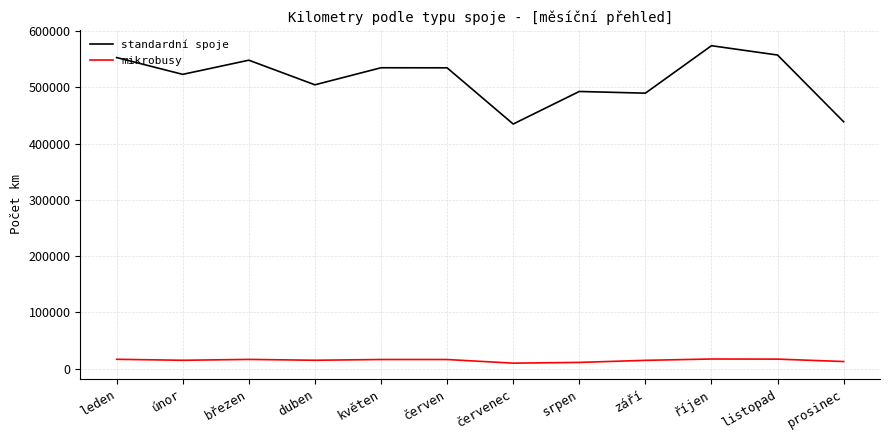

What is the minimum value for mikrobusy?

10033